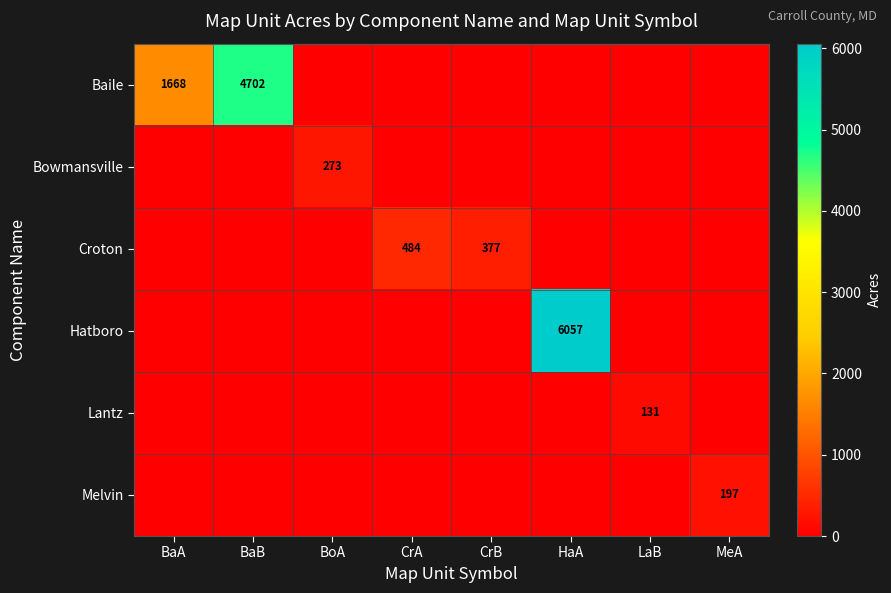

At which category does the chart reach its peak across all series?

HaA